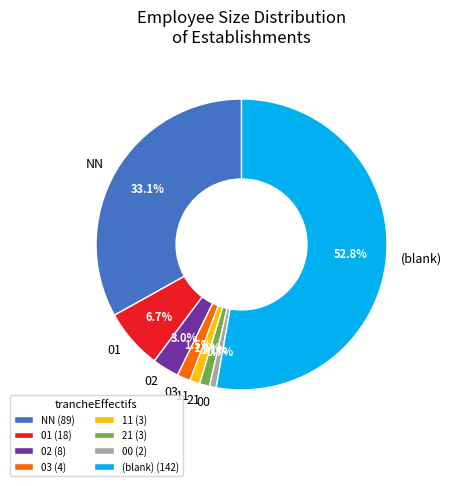

How many segments does this pie chart have?

8